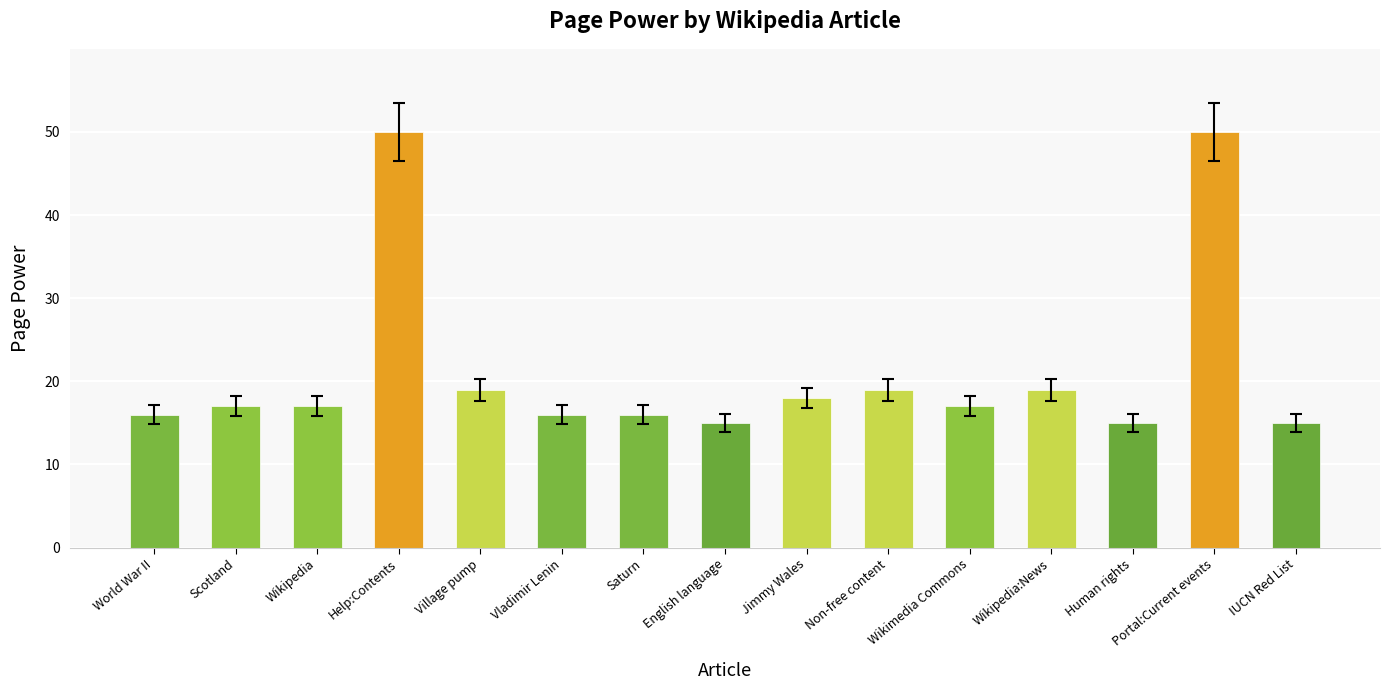

What is the minimum value shown in the chart?

15